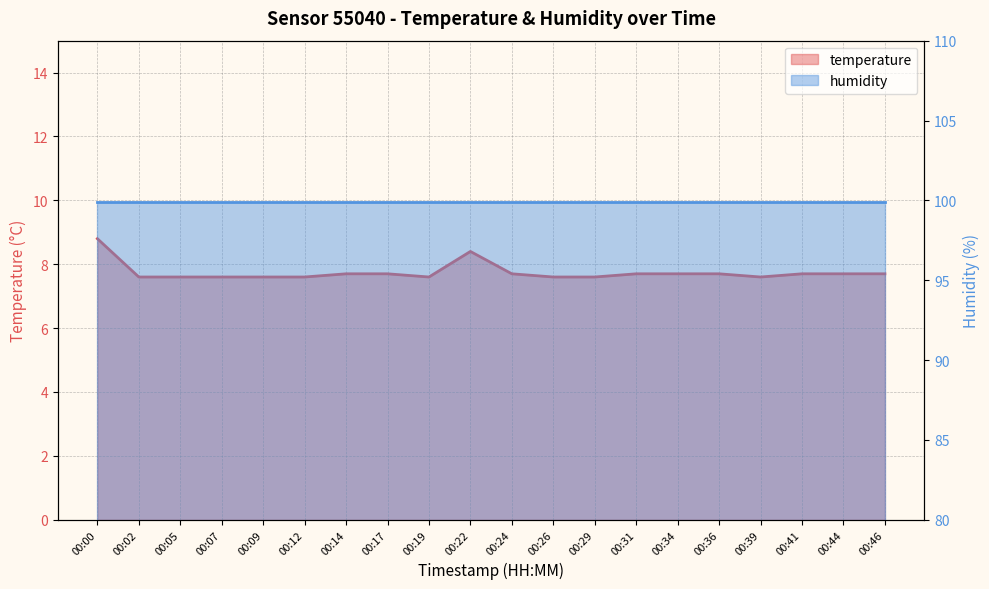

List the labels in order of value, smallest first.

00:02, 00:05, 00:07, 00:09, 00:12, 00:19, 00:26, 00:29, 00:39, 00:14, 00:17, 00:24, 00:31, 00:34, 00:36, 00:41, 00:44, 00:46, 00:22, 00:00